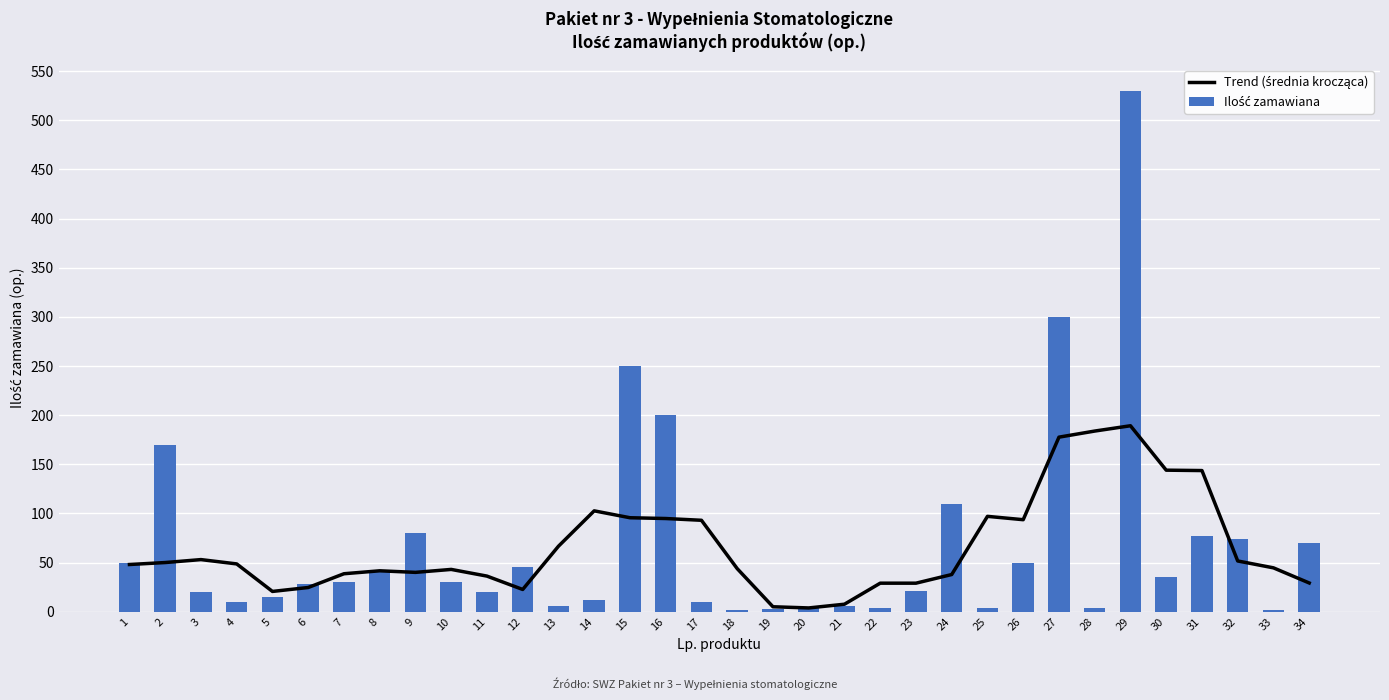

What is the value of the Ilość zamawiana bar at the 7th from the left?

30.0